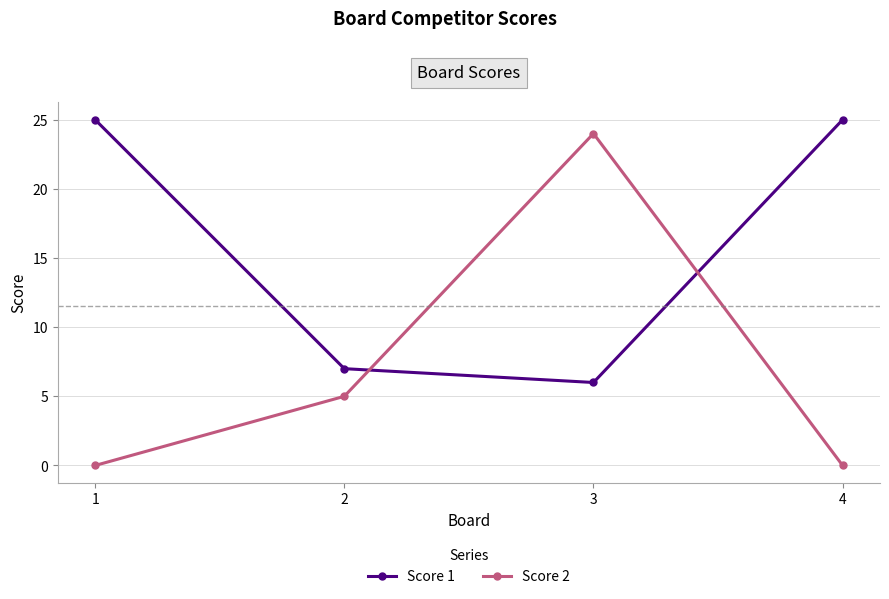

How many interior local valleys does the Score 1 series have?

1